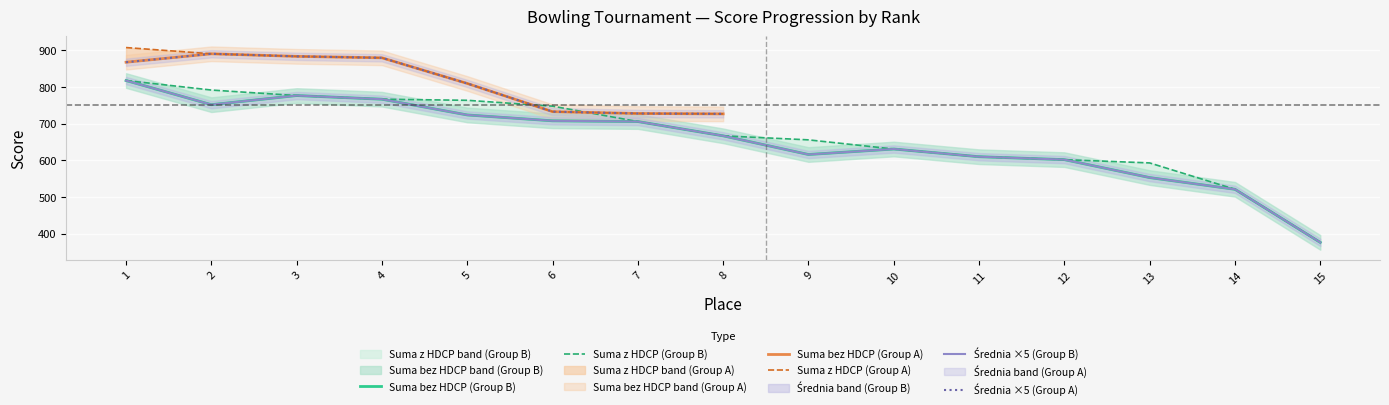

Which category has the lowest value in the Suma z HDCP series?

15